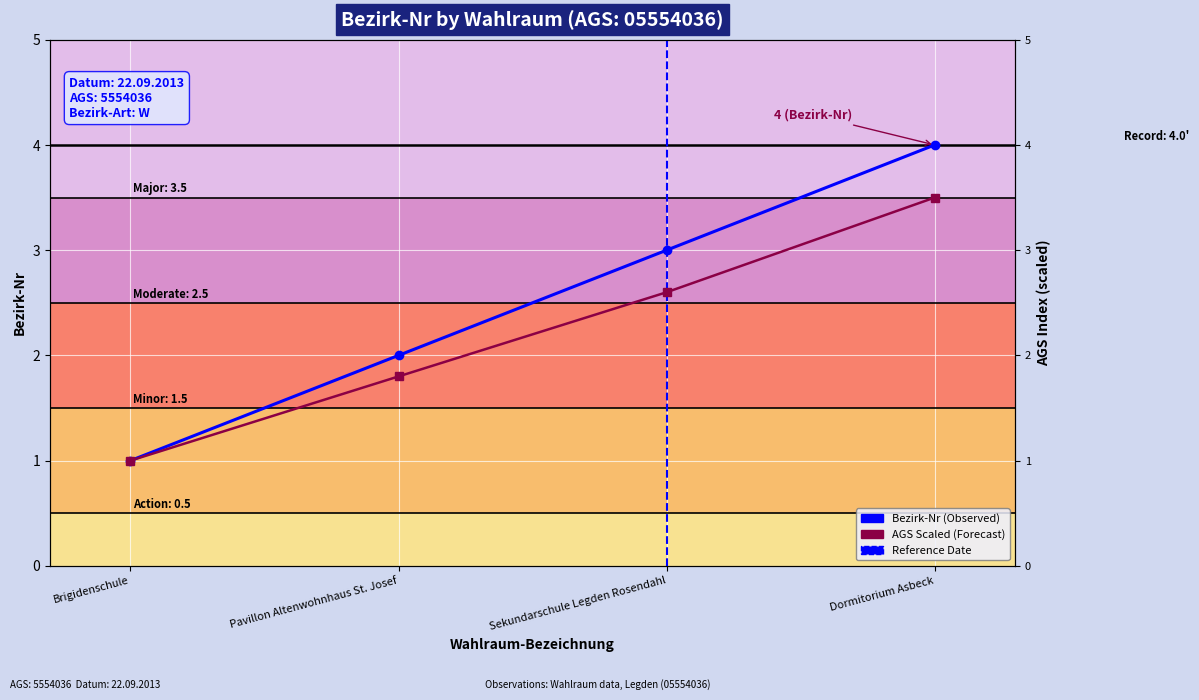

What is the smallest value displayed?

1